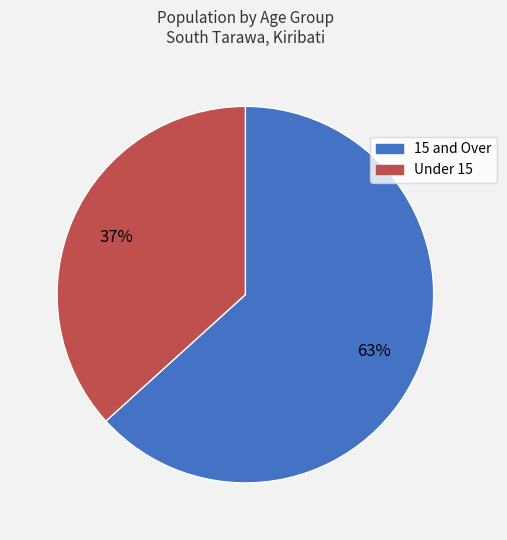

What percentage is the Under 15 slice, to the nearest percent?

37%